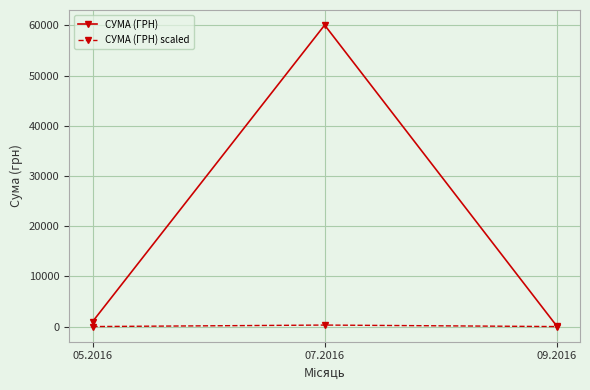

Rank the categories by СУМА (ГРН) value from highest to lowest.

07.2016, 05.2016, 09.2016